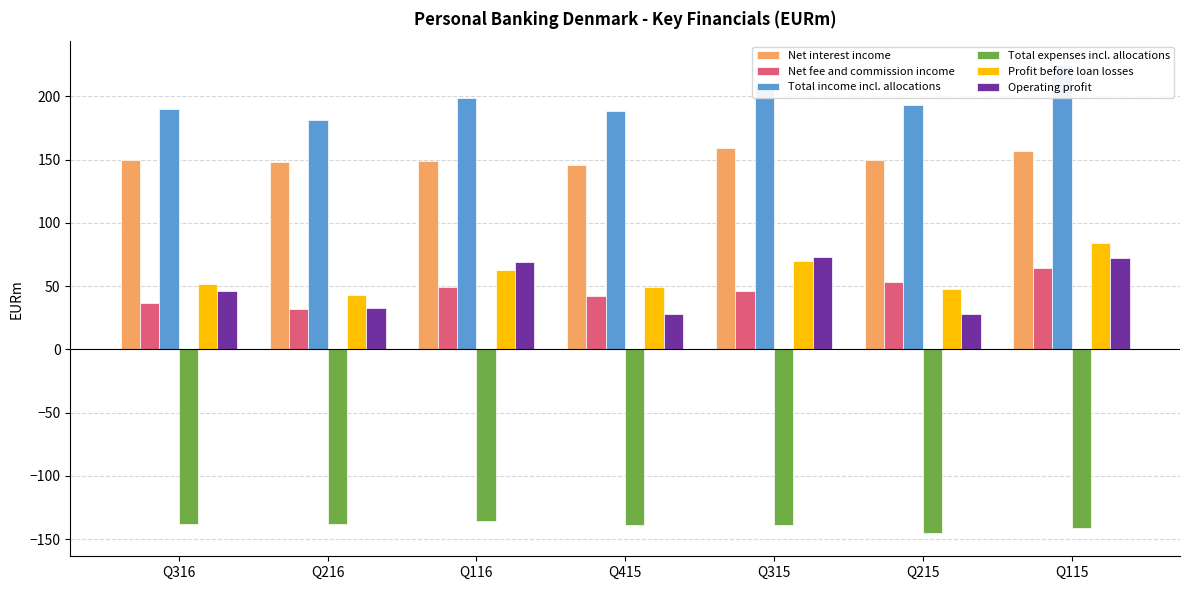

What is the average value of the Operating profit series?

50